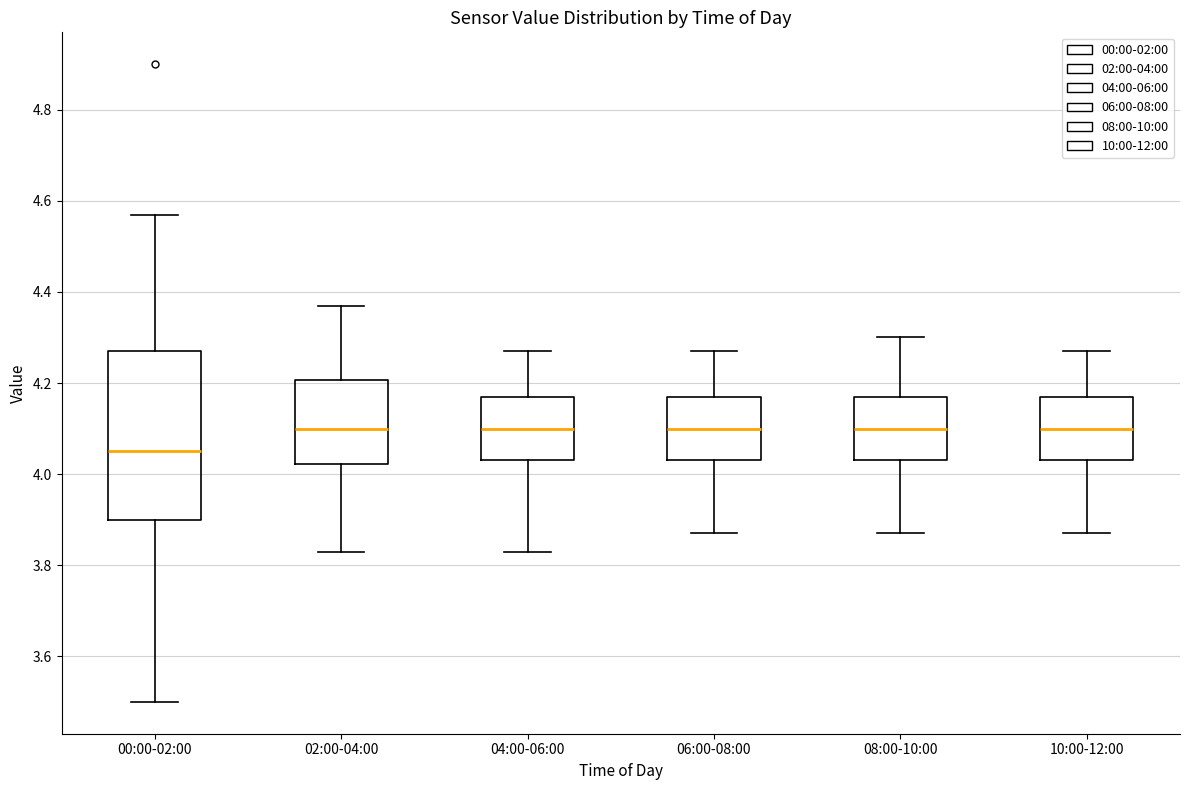

Reading left to right, transcribe this box plot: for each box, give where its median line is, the range the box spans, and where its two whiskers end, as read against the y-axis. The values are not printed on the chart, so give them approximately, as read against the axis.

00:00-02:00: median 4.06, box 3.90 to 4.28, whiskers 3.50 to 4.58
02:00-04:00: median 4.10, box 4.02 to 4.20, whiskers 3.84 to 4.38
04:00-06:00: median 4.10, box 4.04 to 4.18, whiskers 3.84 to 4.28
06:00-08:00: median 4.10, box 4.04 to 4.18, whiskers 3.88 to 4.28
08:00-10:00: median 4.10, box 4.04 to 4.18, whiskers 3.88 to 4.30
10:00-12:00: median 4.10, box 4.04 to 4.18, whiskers 3.88 to 4.28